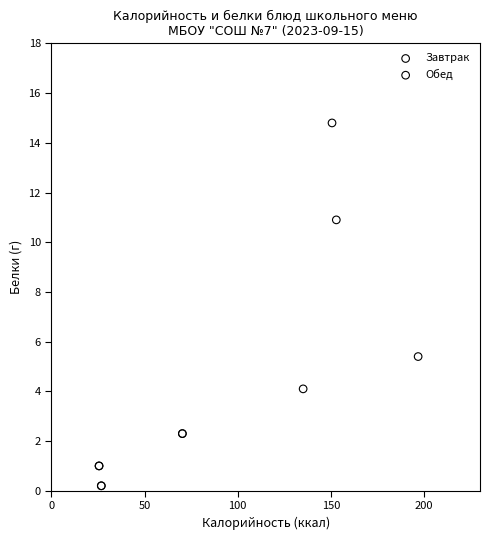

Which series has the largest Y range (max minus min)?

Завтрак